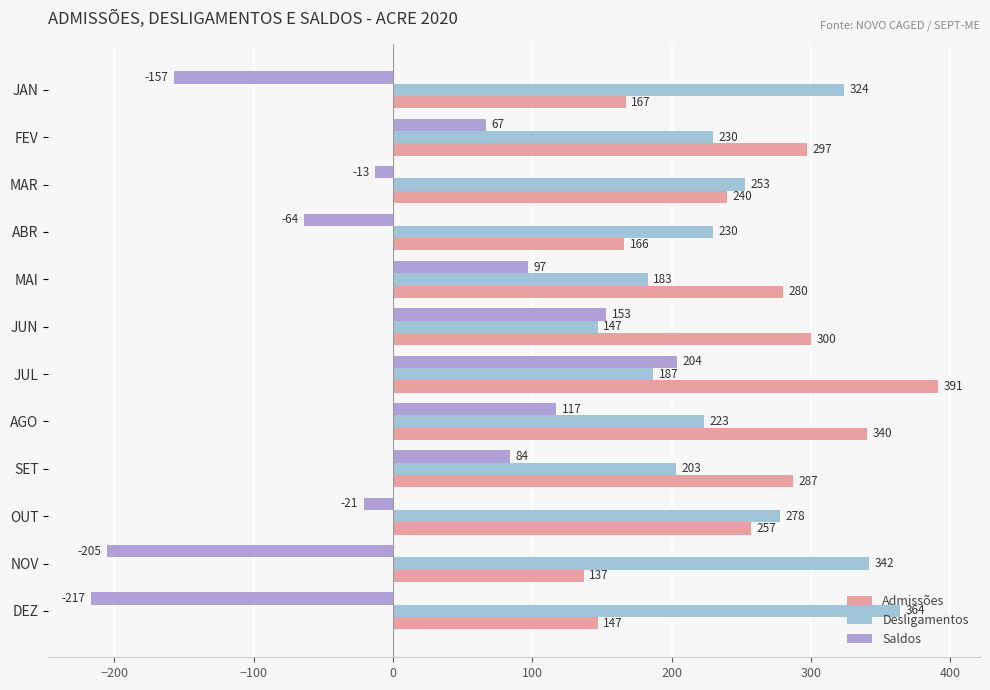

How many positive values does the Saldos series have?

6